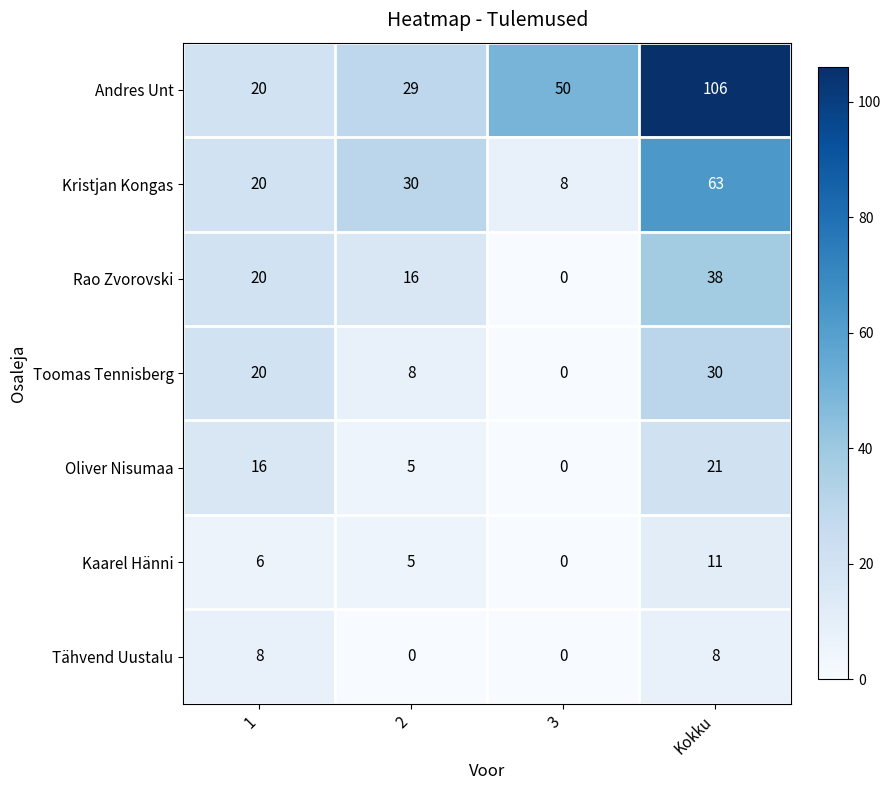

Is it true that Kristjan Kongas equals 21 at 2?

False